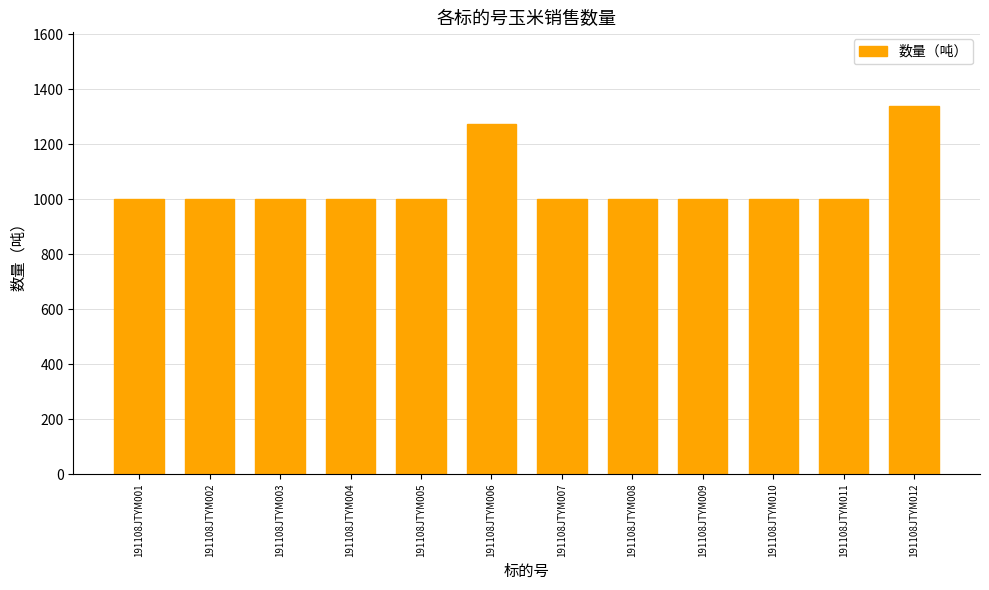

Which has a higher value, 191108JTYM006 or 191108JTYM004?

191108JTYM006